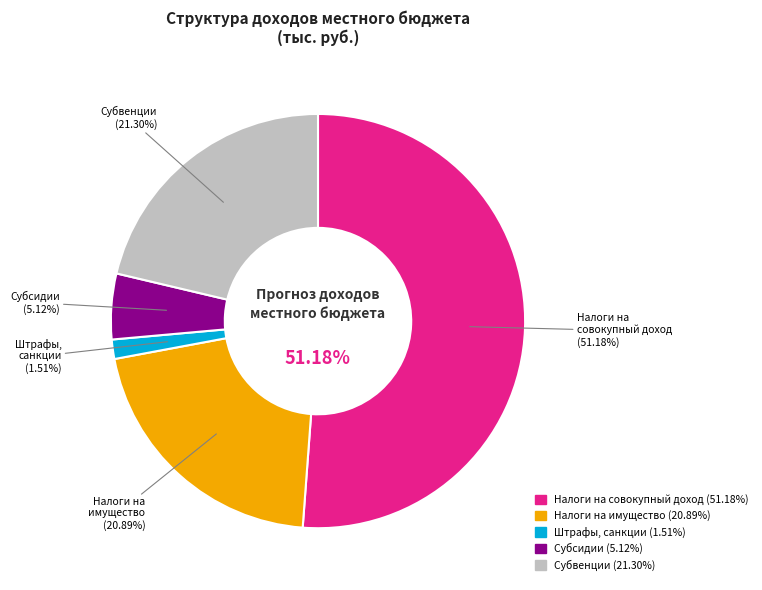

Is the sum of ШТРАФЫ, САНКЦИИ, ВОЗМЕЩЕНИЕ УЩЕРБА and НАЛОГИ НА ИМУЩЕСТВО greater than half?

No